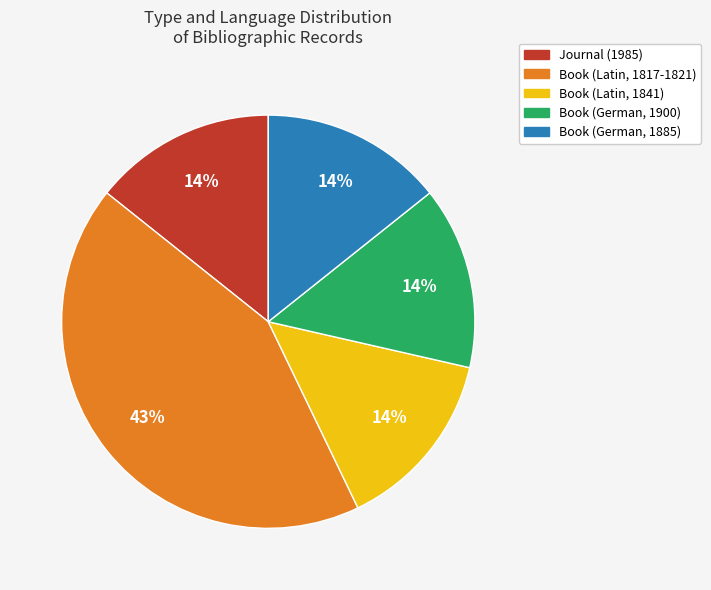

Which category has the biggest portion of the pie?

Book (Latin, 1817-1821)